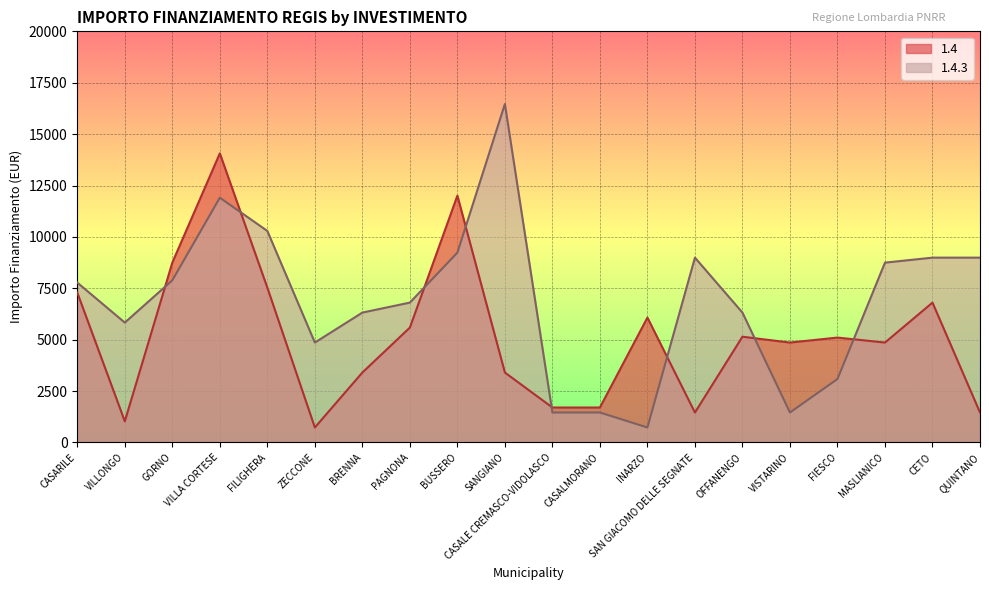

At which label does 1.4.3 reach its peak?

SANGIANO